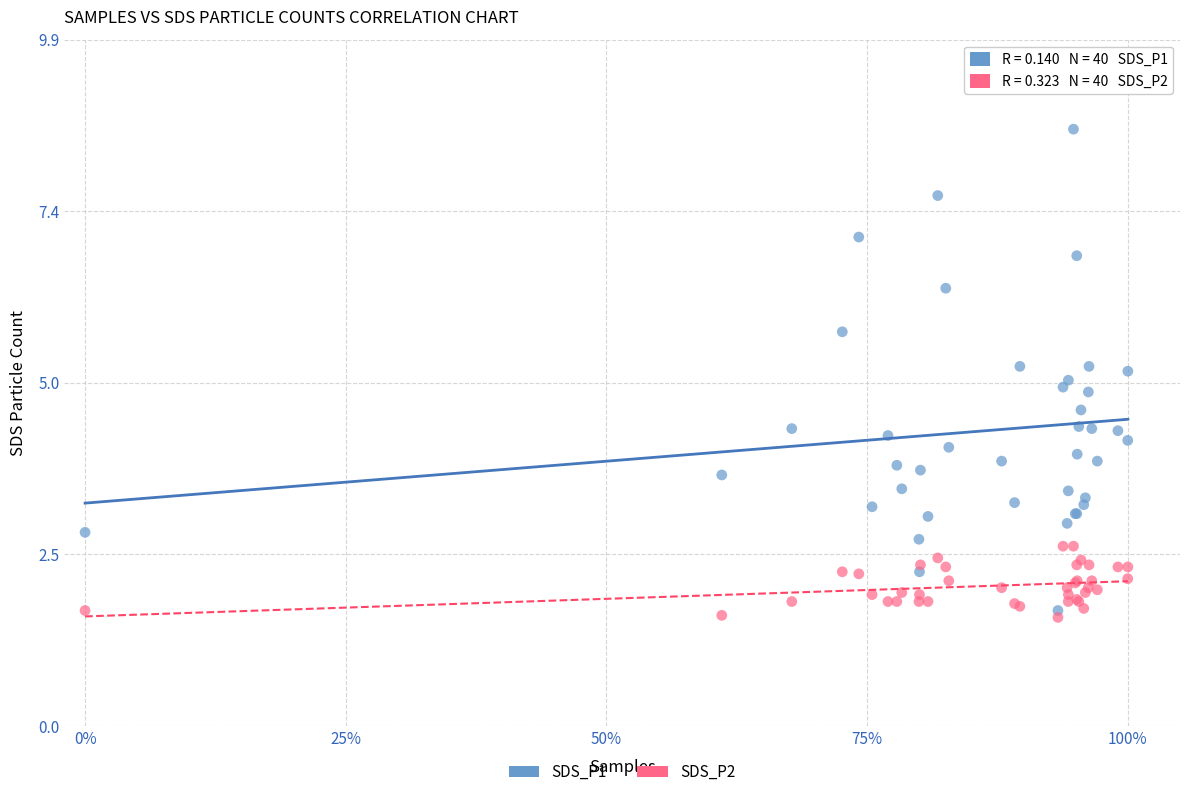

Which series contains the highest Y value?

SDS_P1